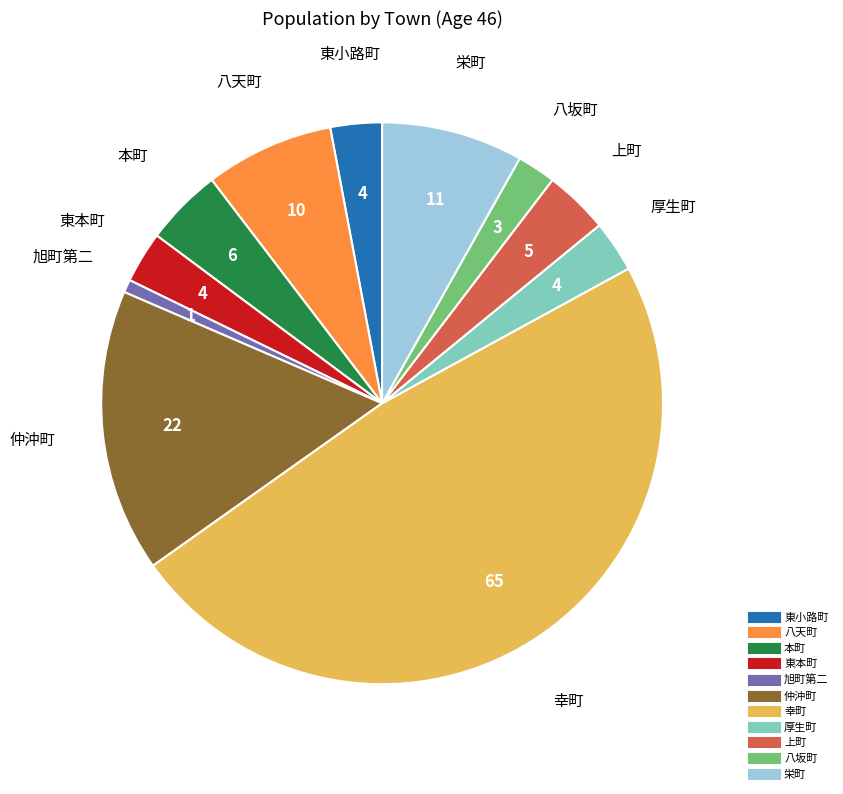

Is there any slice that represents more than half of the pie?

No